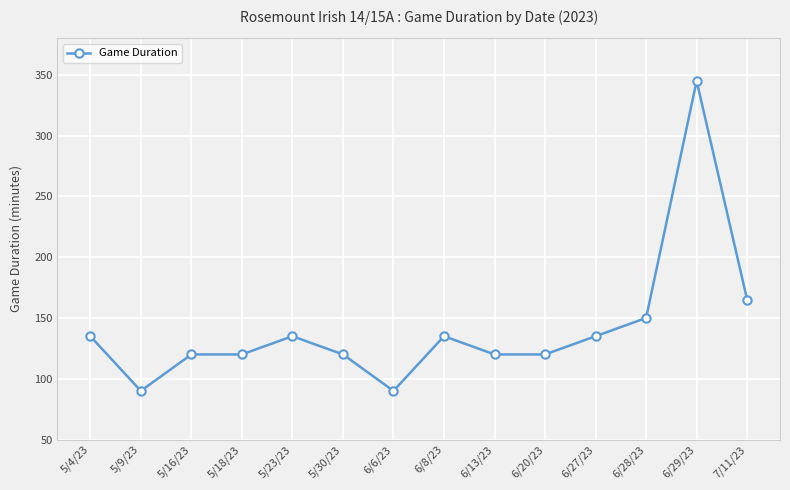

What value does the data have at 5/9/23?

90